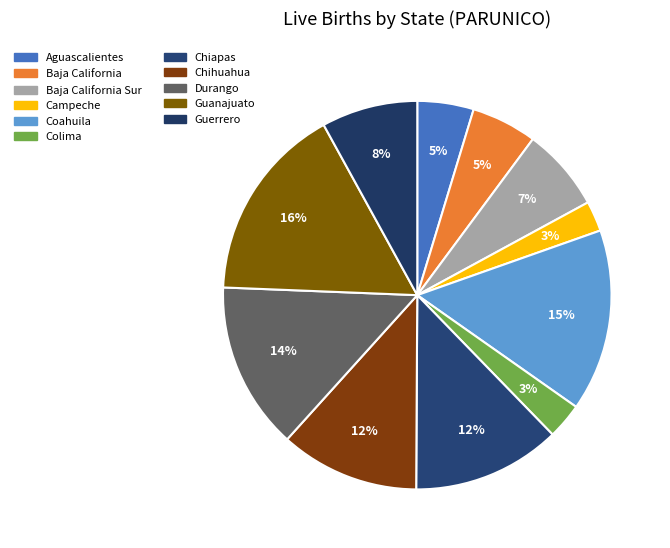

Which category has the biggest portion of the pie?

Guanajuato